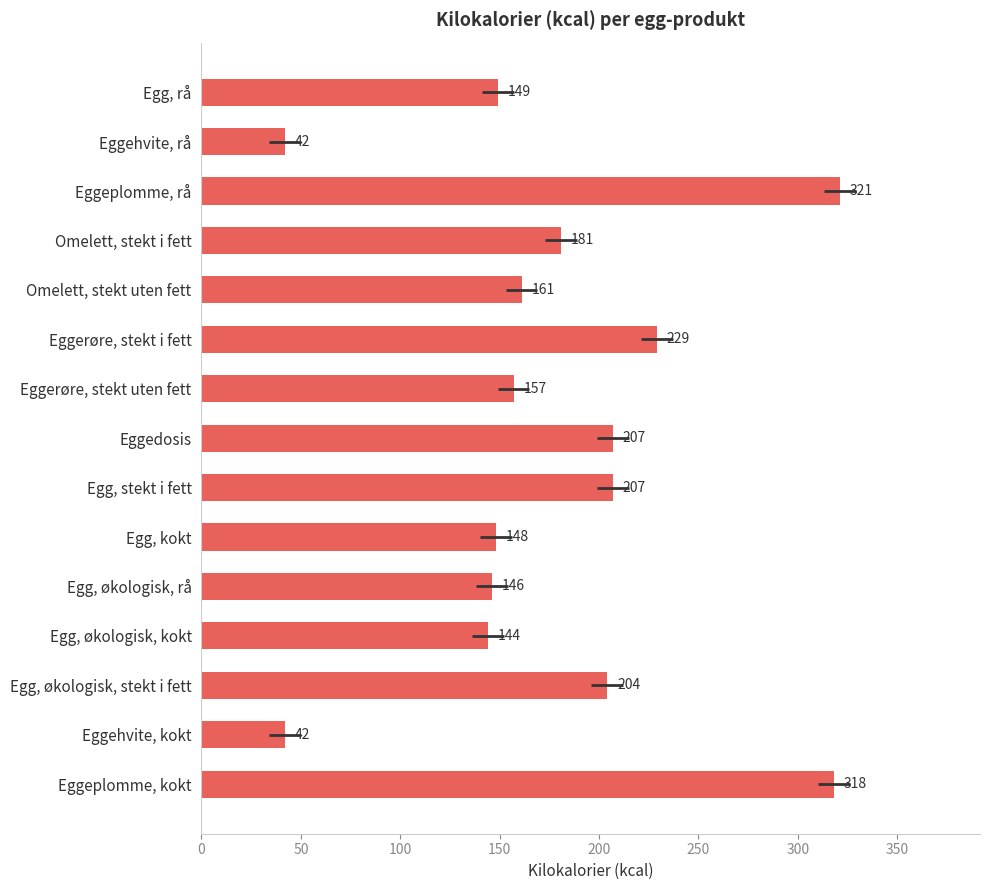

What is the difference between the maximum and second lowest values?

279